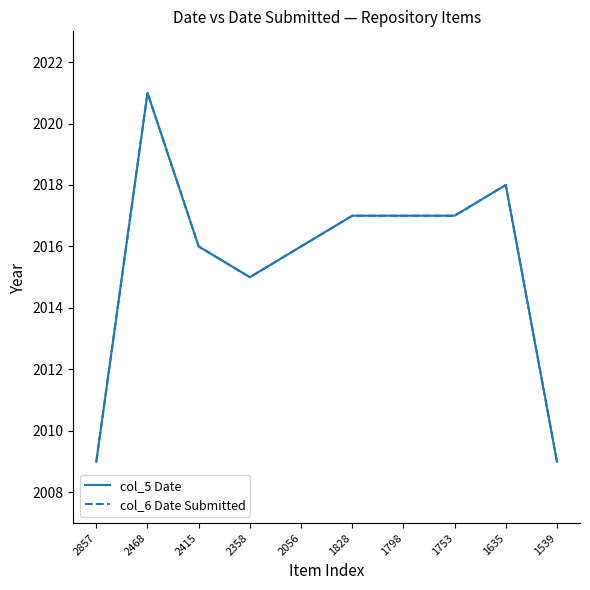

Is this an area chart (filled region under the line)?

No